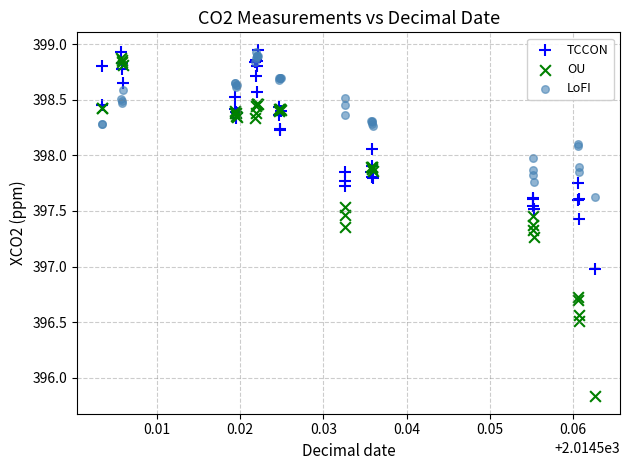

What are all the series names shown in the legend?

TCCON, OU, LoFI